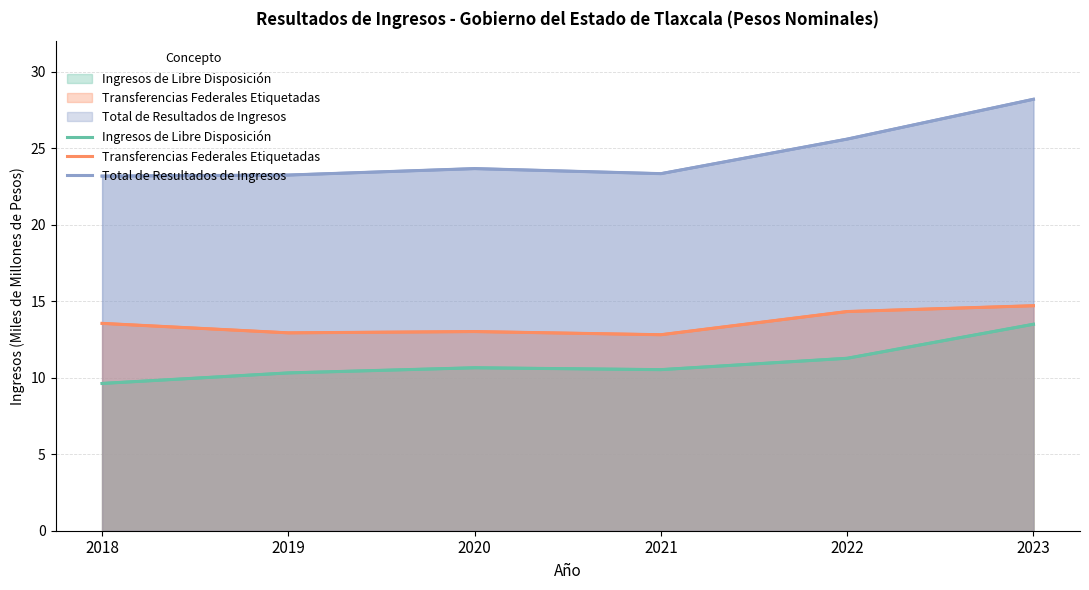

True or false: Transferencias Federales Etiquetadas and Ingresos de Libre Disposición intersect in this chart.

False